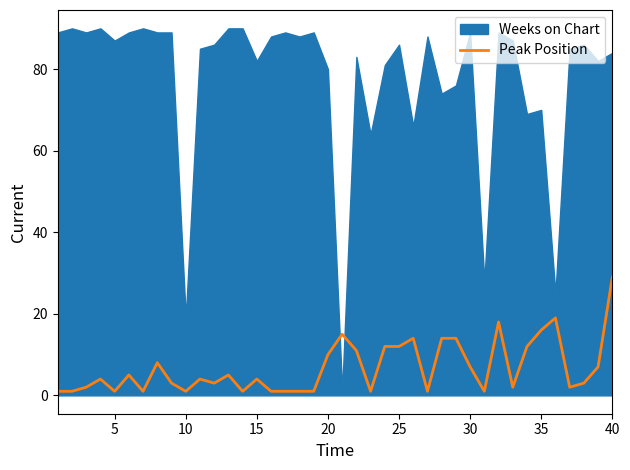

How many data points does each series have?

40